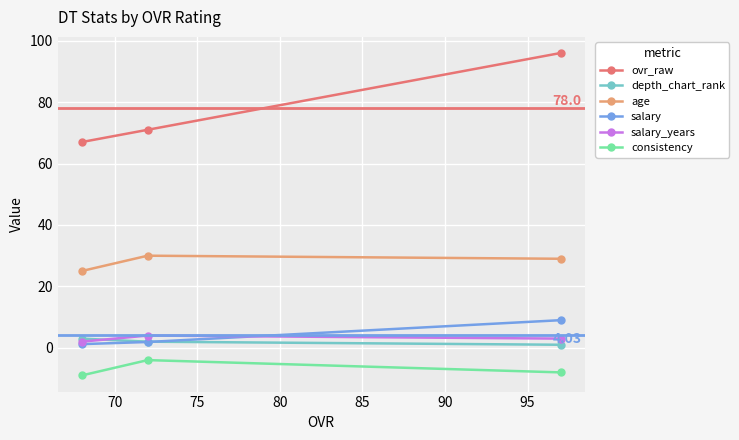

Which series has the largest total across all categories?

ovr_raw